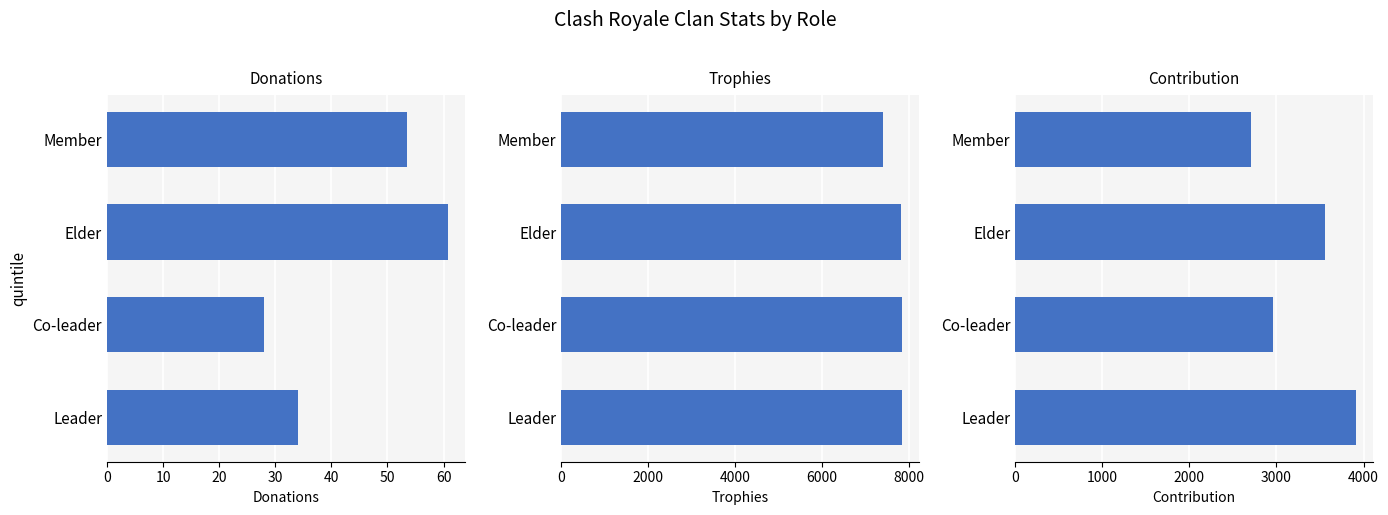

Is it true that Trophies equals 4726.5 at Leader?

False